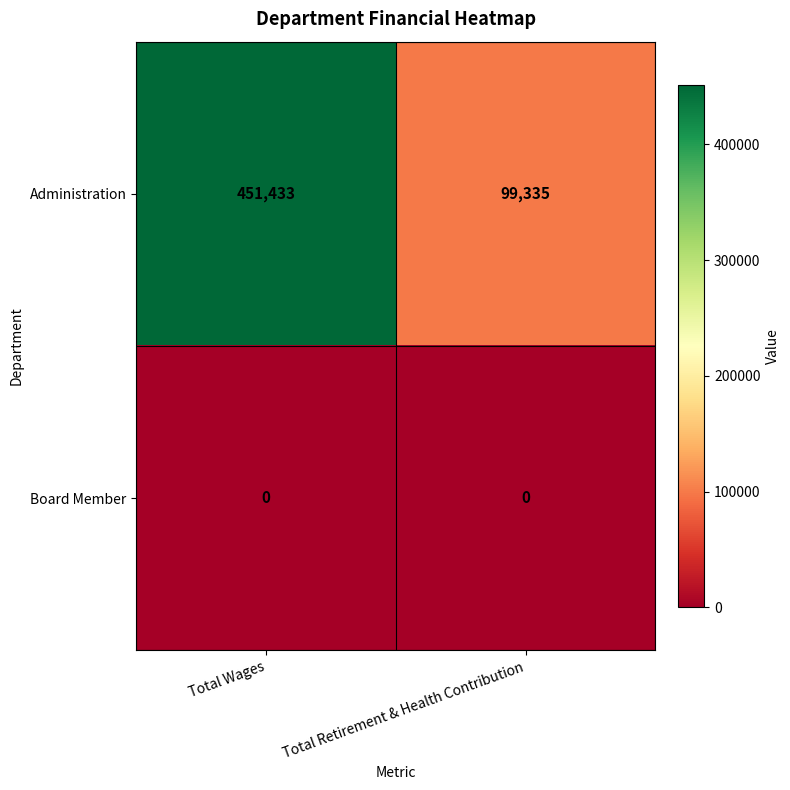

What is the sum of the Administration values at Total Retirement & Health Contribution and Total Wages?

550768